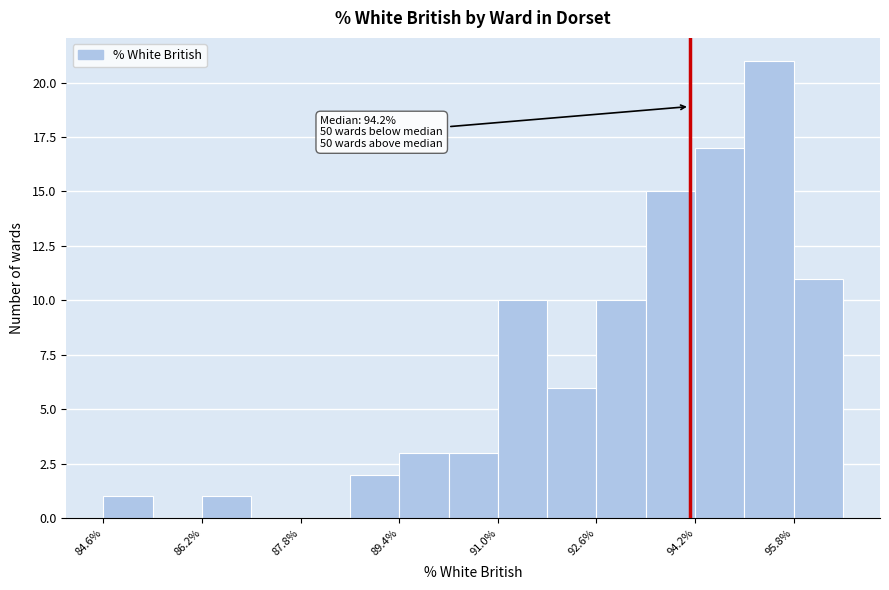

Over which range of the x-axis is the bar tallest?

95.0 to 95.8